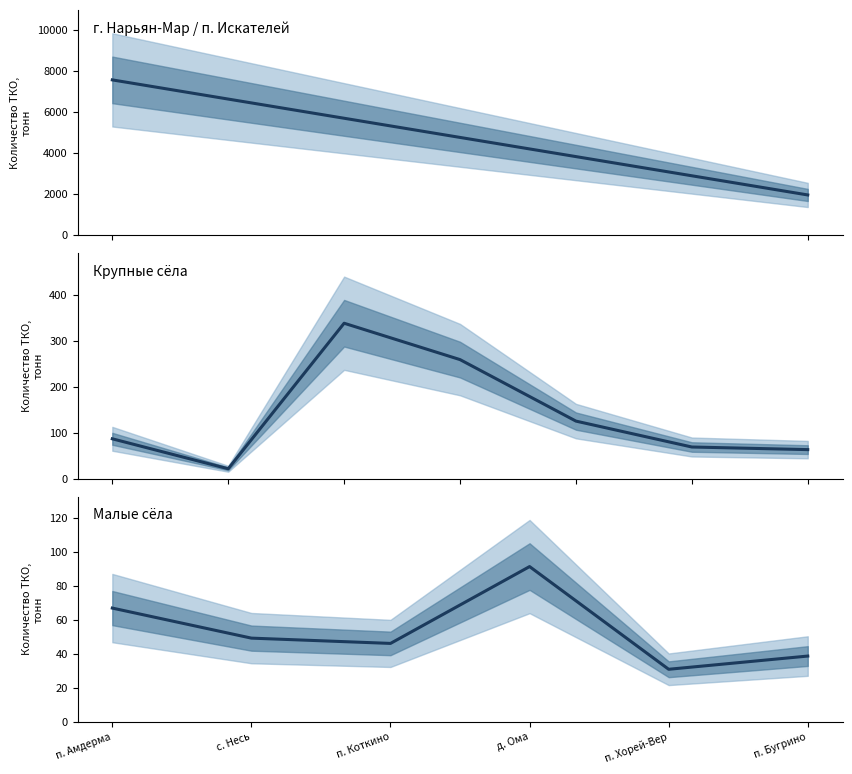

What is the sum of all values?

323.8